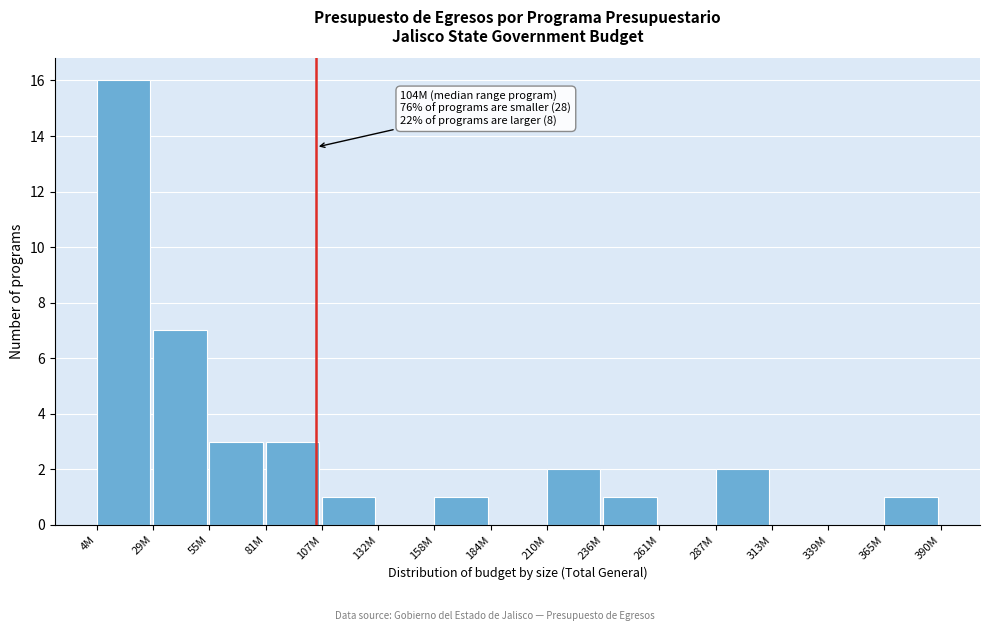

Reading left to right, what are all the values shown in this chart?

4M=16	29M=7	55M=3	81M=3	107M=1	132M=0	158M=1	184M=0	210M=2	236M=1	261M=0	287M=2	313M=0	339M=0	365M=1